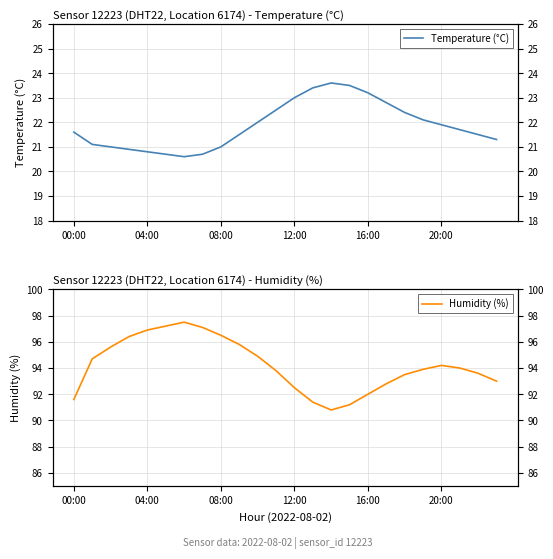

How many values in the Temperature (°C) series exceed 21?

17